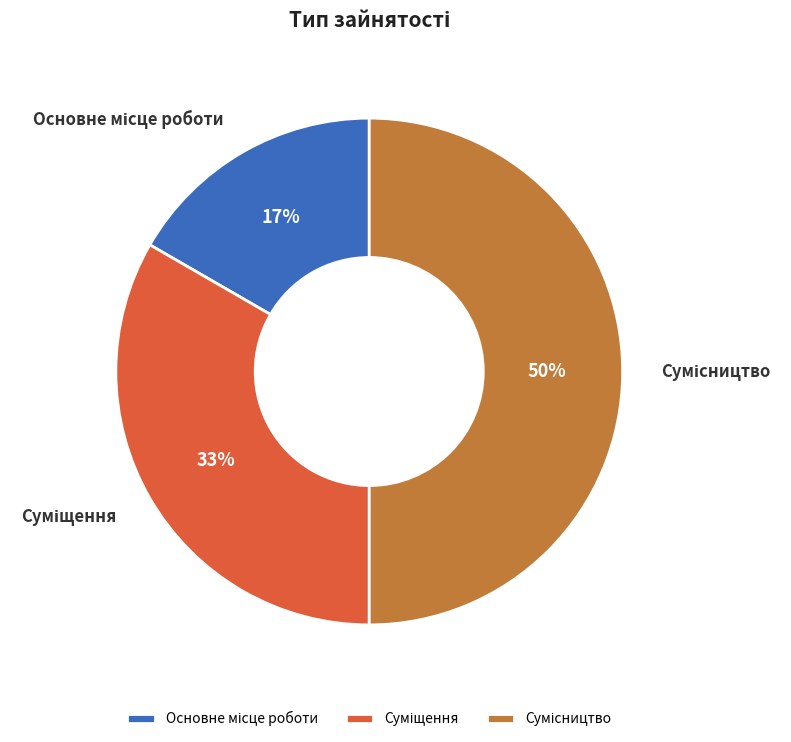

To the nearest percent, what is the difference between the largest and smallest slice percentages?

33%